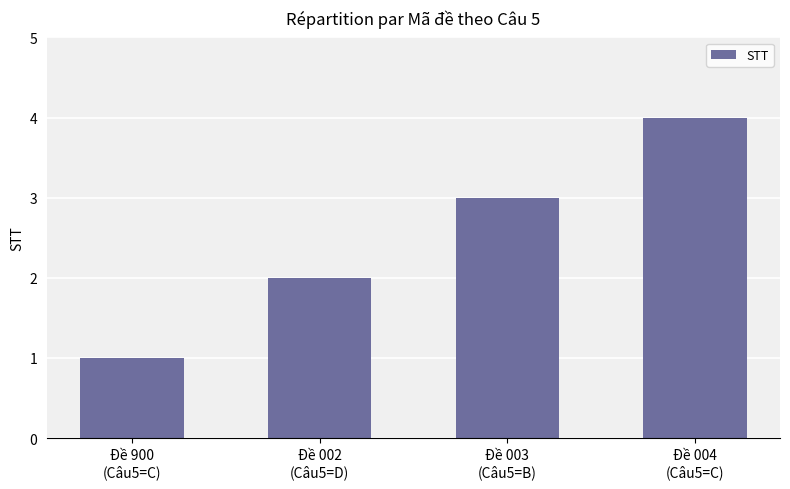

What is the change in value from Đề 900
(Câu5=C) to Đề 003
(Câu5=B)?

+2